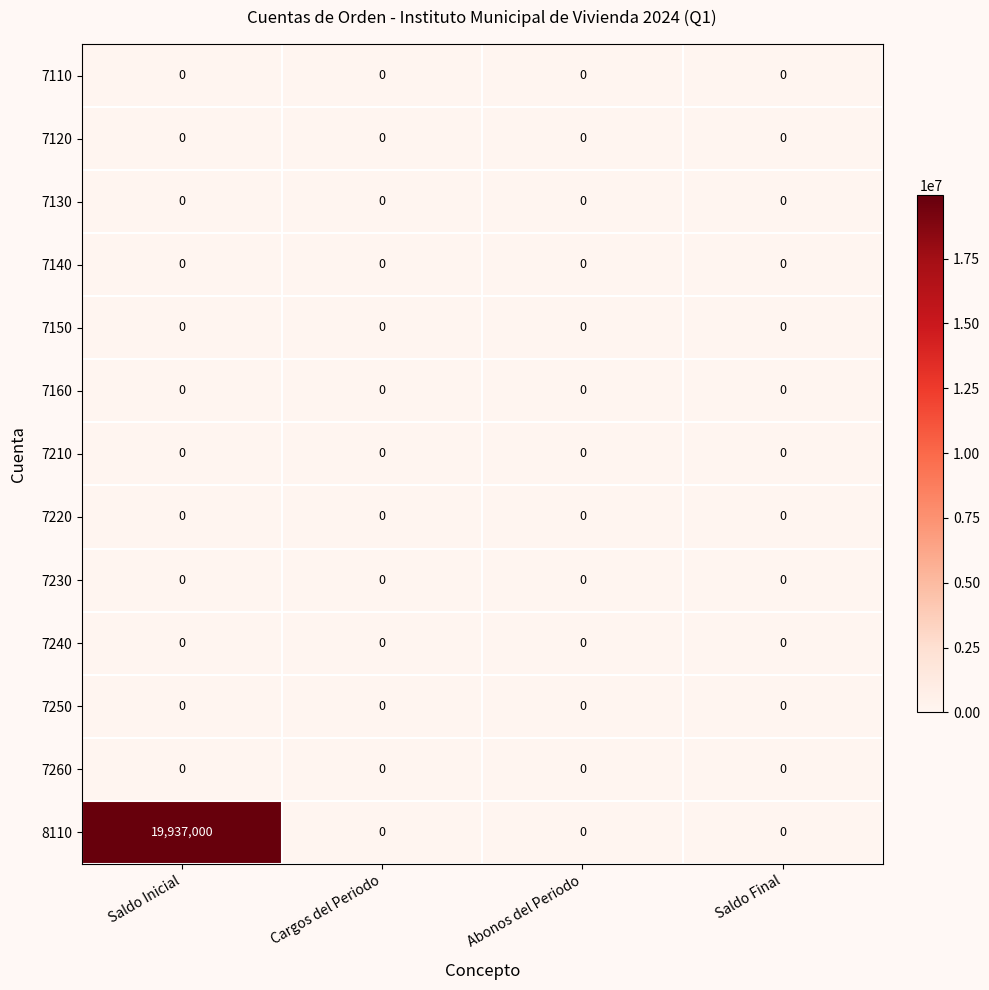

Which series has the widest spread of values?

8110